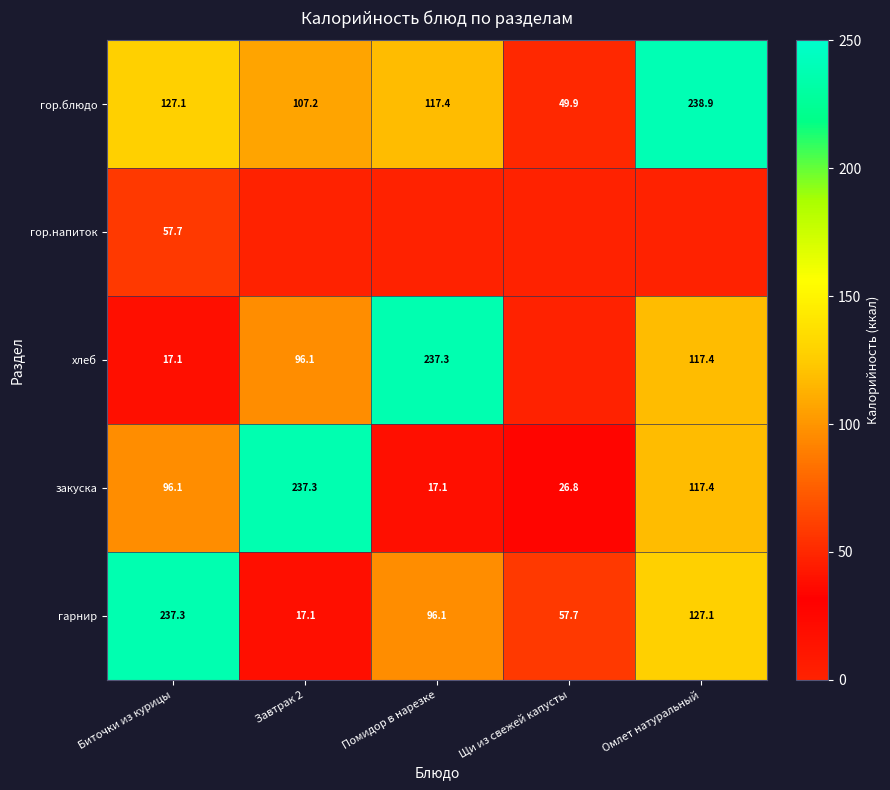

The value of гор.напиток at Биточки из курицы is 93.6. True or false?

False